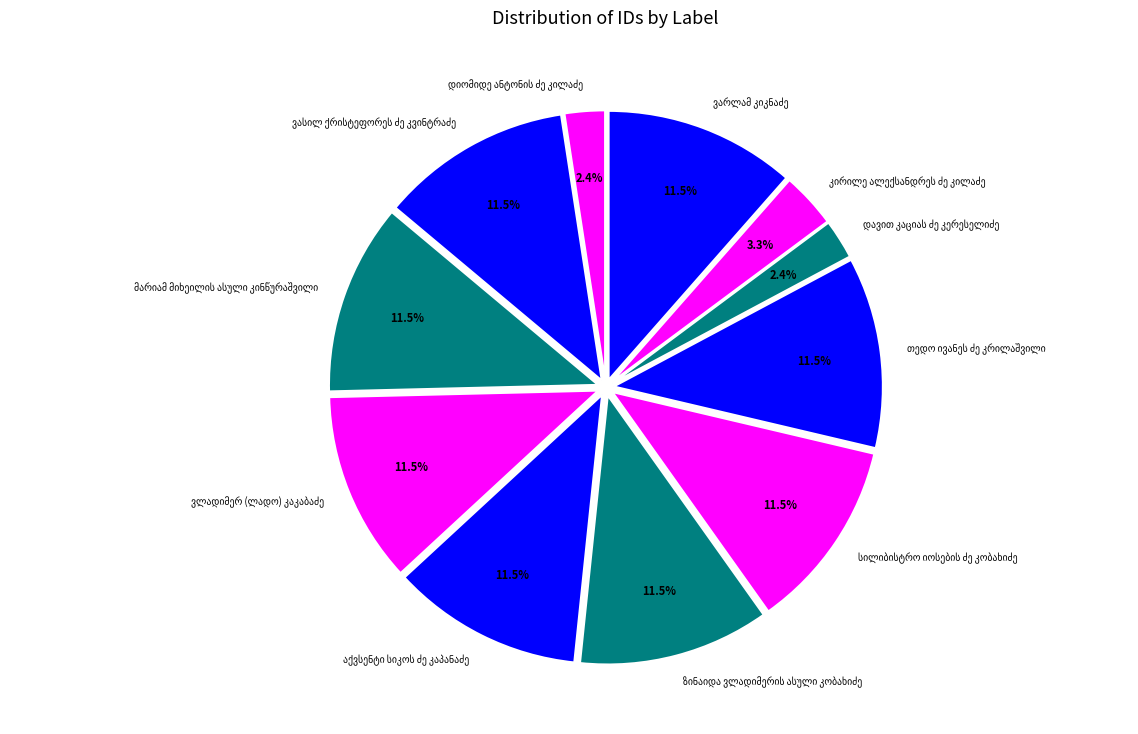

How many slices are in this pie chart?

11